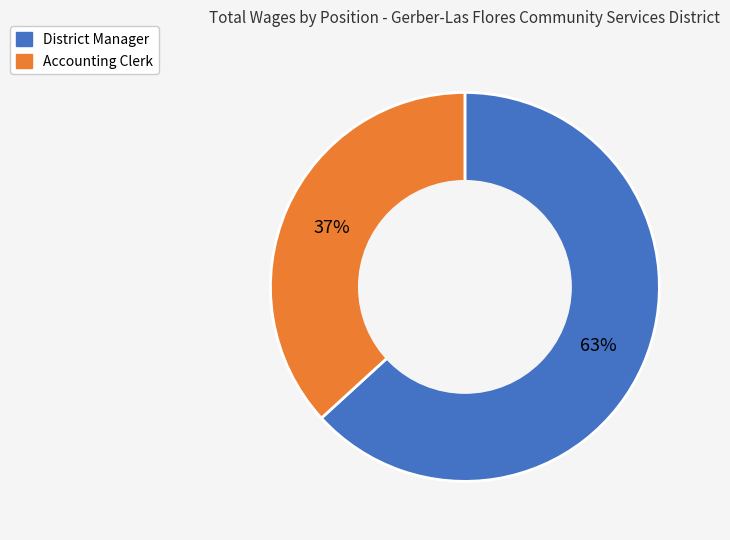

To the nearest percent, what is the average slice percentage?

50%